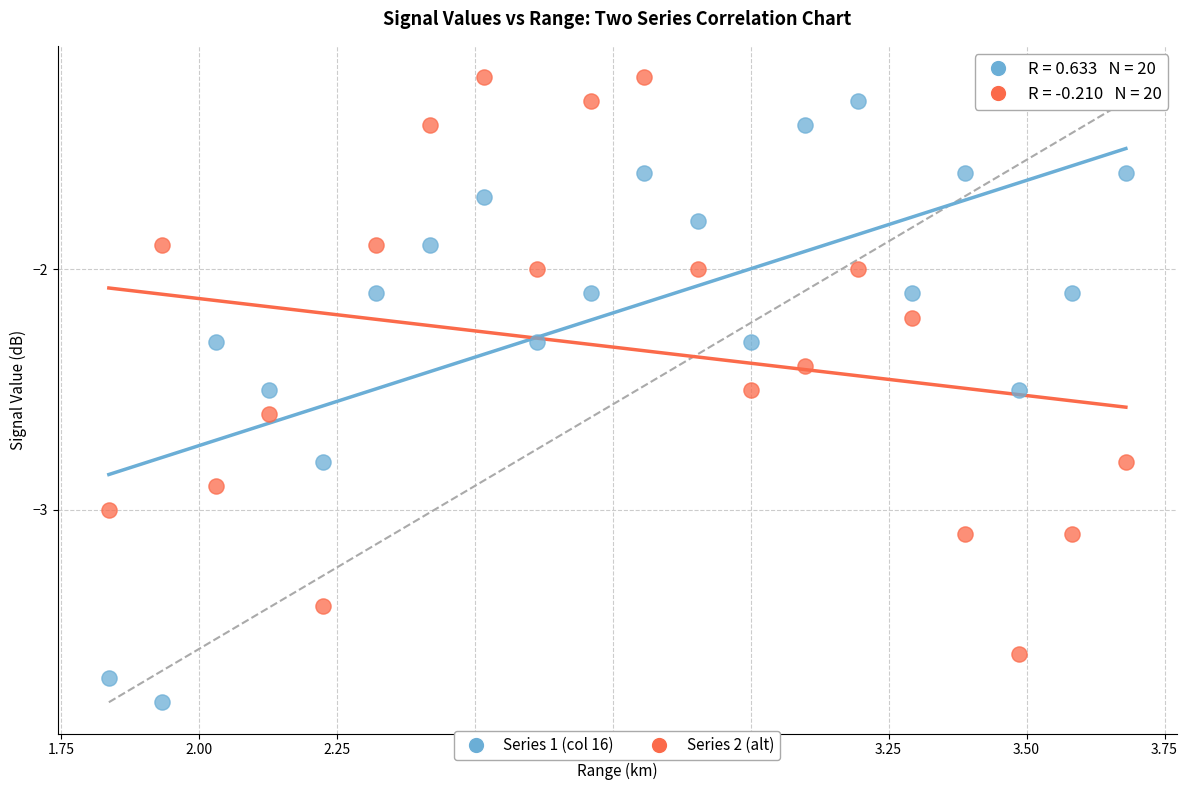

Across all data points, what is the range of X values (max minus min)?

1.8